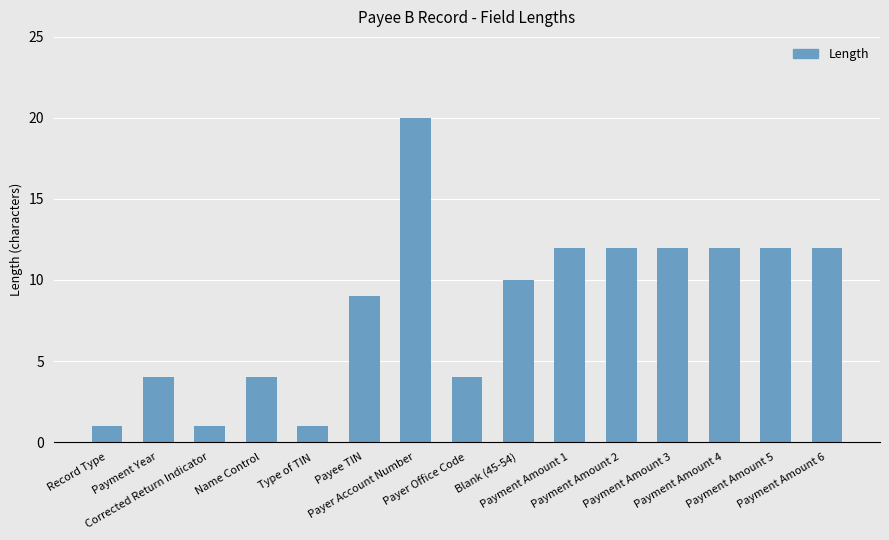

Count the values in the range 4 to 12.

11